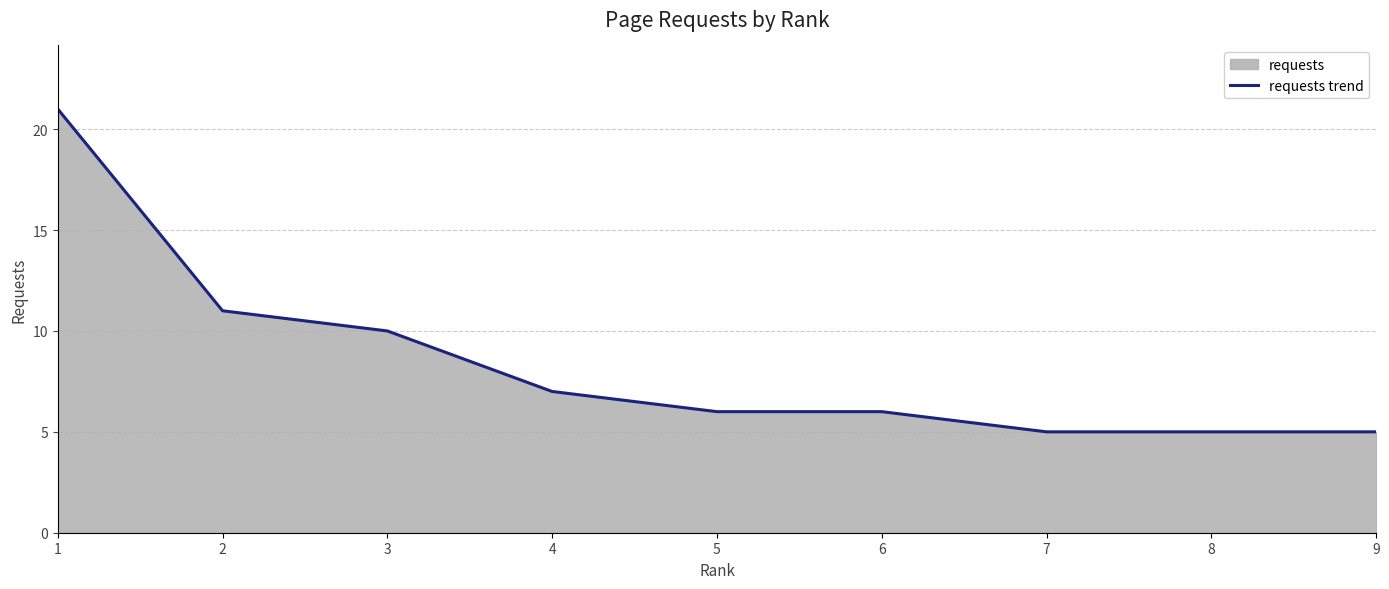

What is the difference between the second highest and minimum values?

6